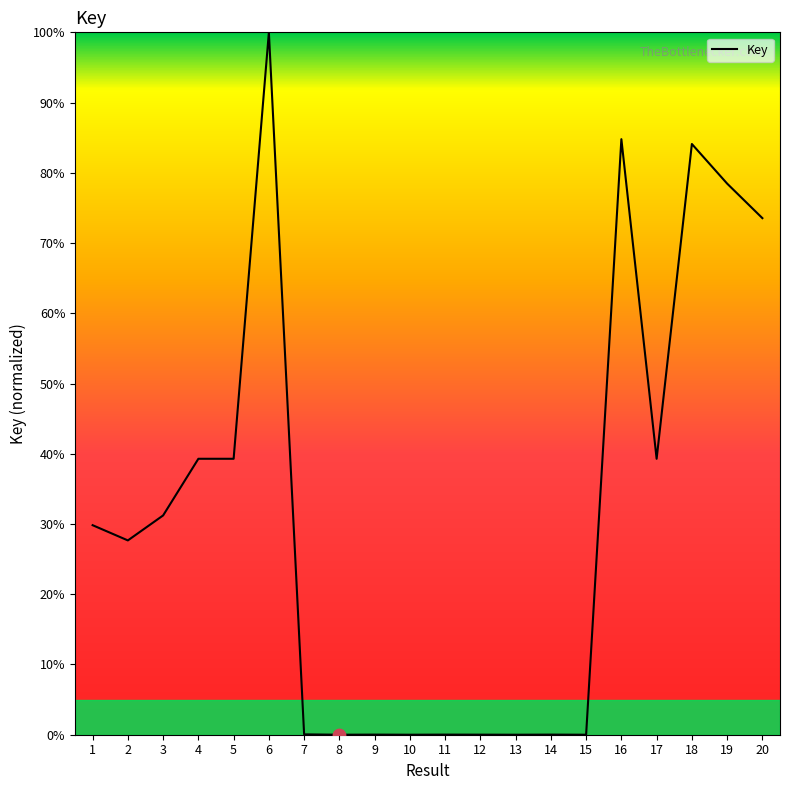

What is the change in value from 5 to 14?

-39.3